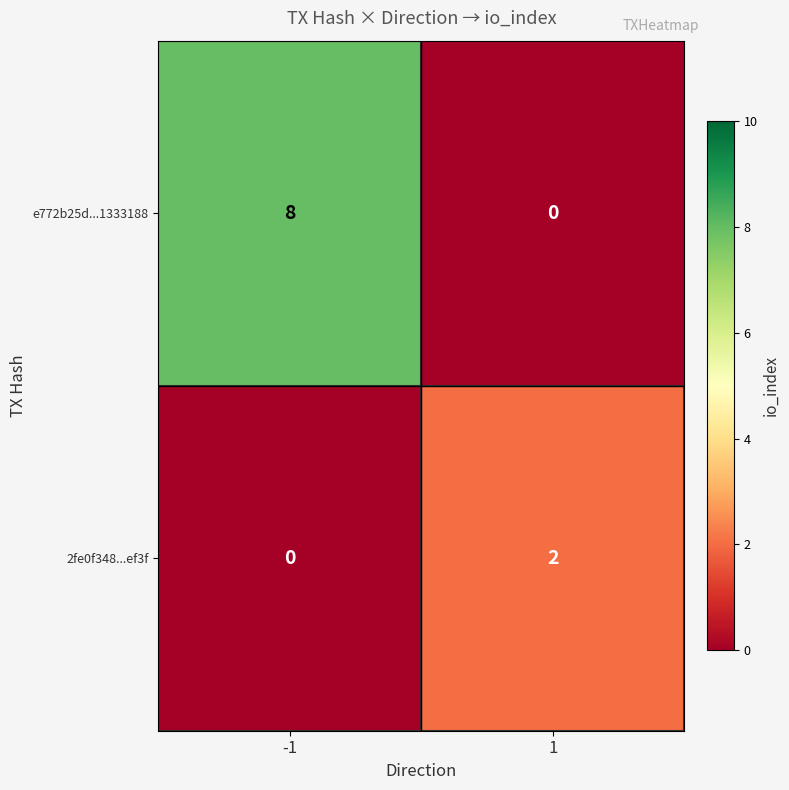

Rank the series by their average value, from lowest to highest.

2fe0f348...ef3f, e772b25d...1333188